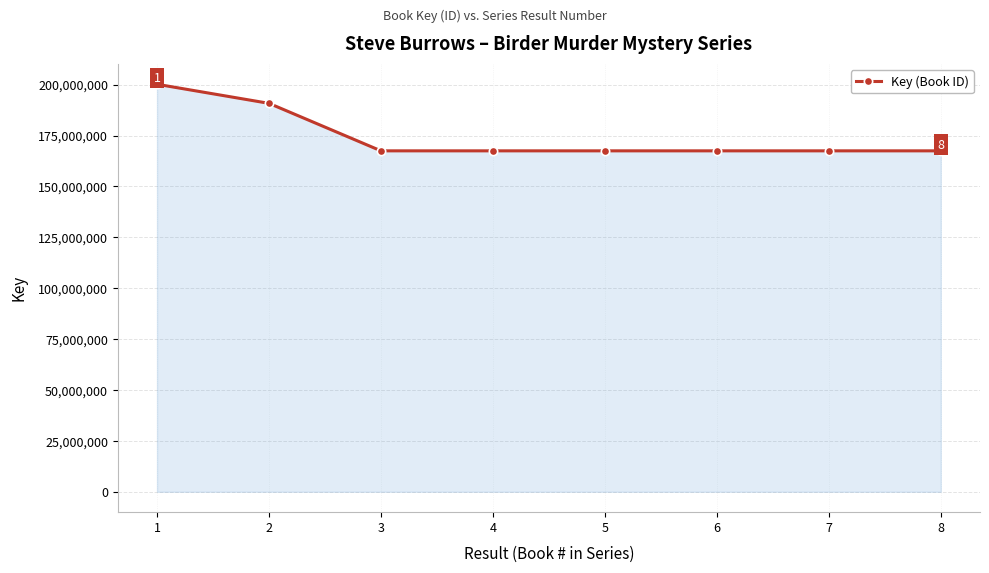

True or false: the data has more than 2 interior local peaks.

False